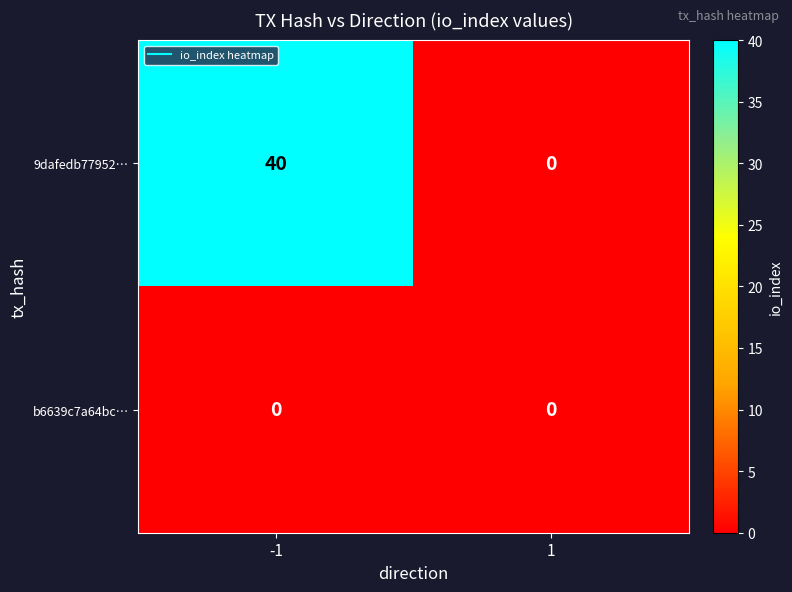

What is the spread (max minus min) of values at -1?

40